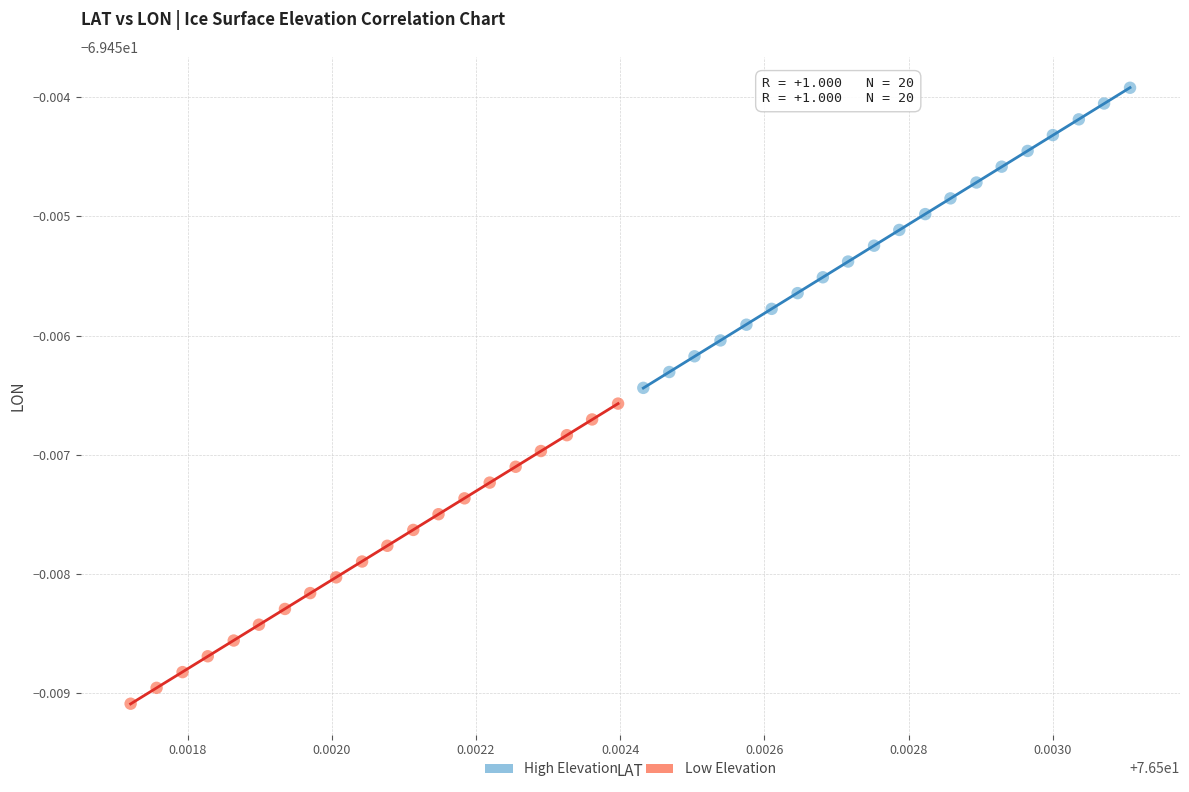

Which series reaches the minimum Y coordinate?

Low Elevation